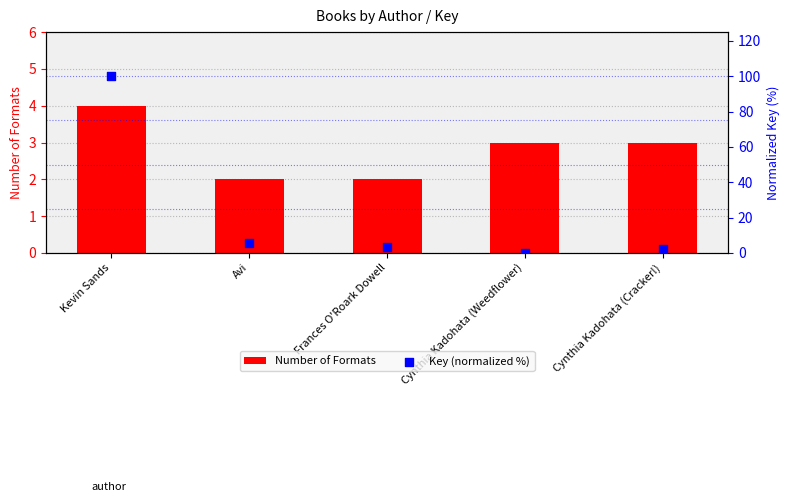

Is the value of Key (normalized %) at Frances O'Roark Dowell greater than the value of Number of Formats at Kevin Sands?

No